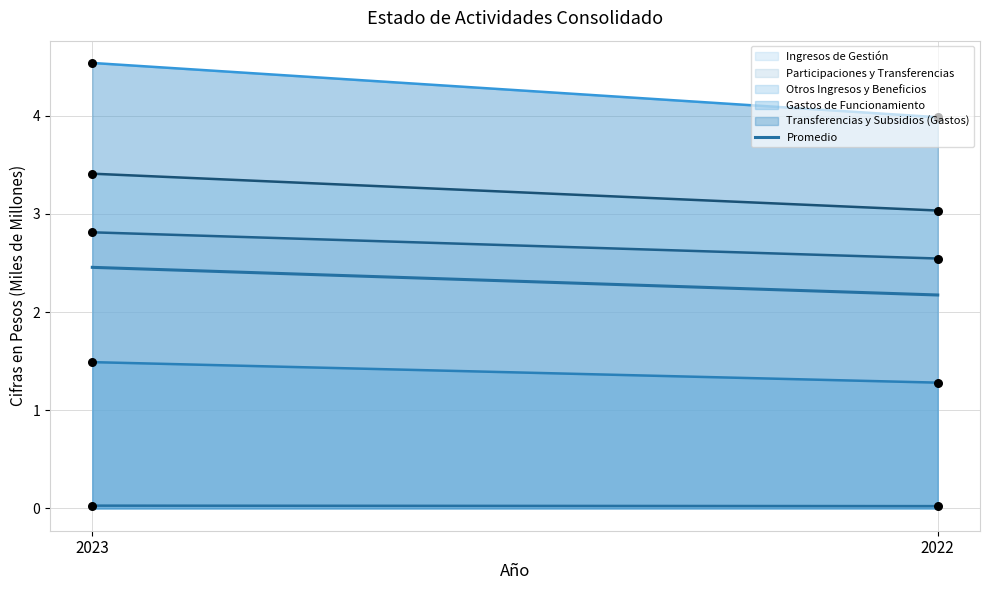

Between 2022 and 2023, which is larger?

2023